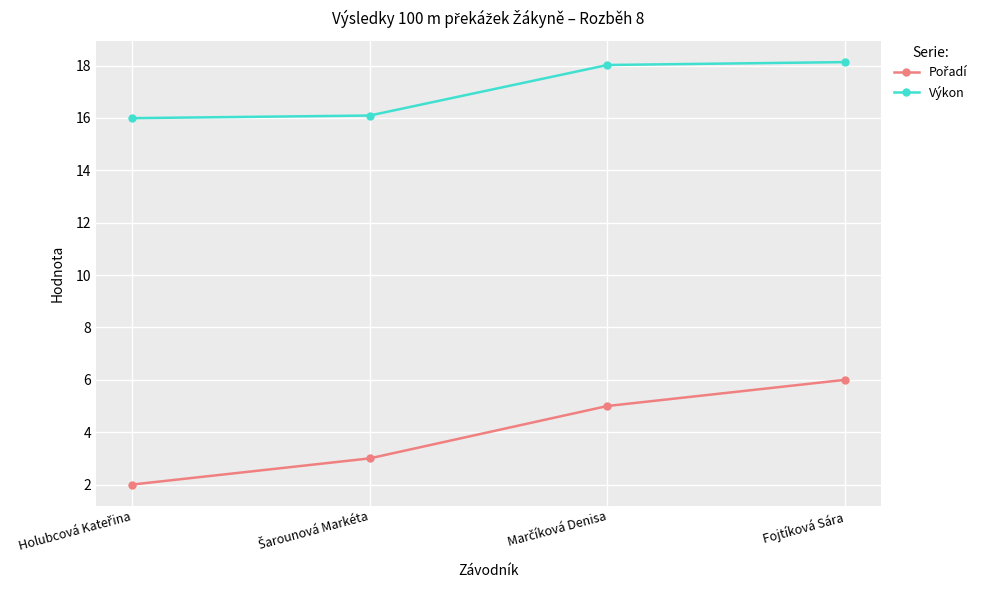

Is it true that Výkon equals 9.3 at Fojtíková Sára?

False